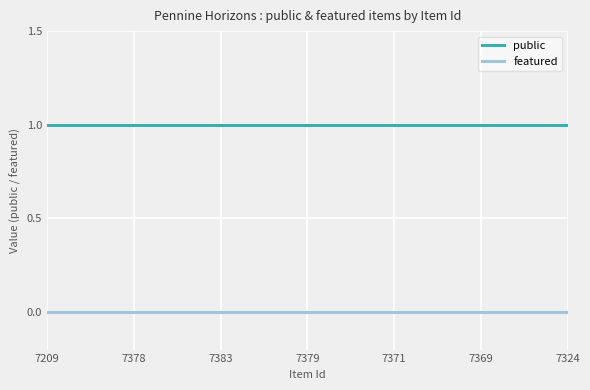

True or false: featured and public cross at least once.

False